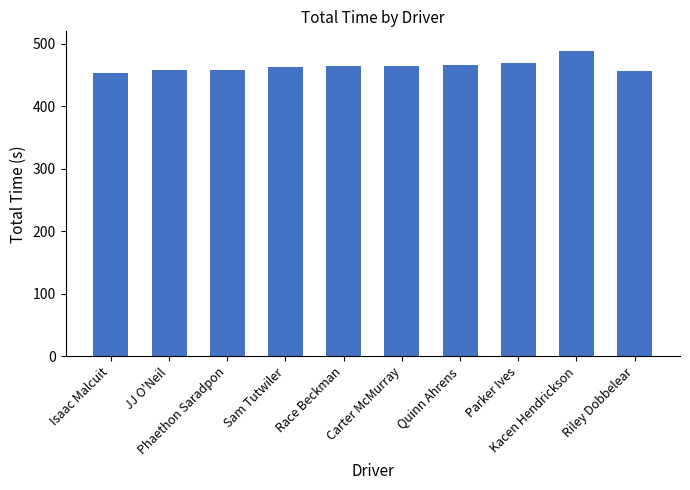

Is it true that the value at Kacen Hendrickson is 488.8?

True